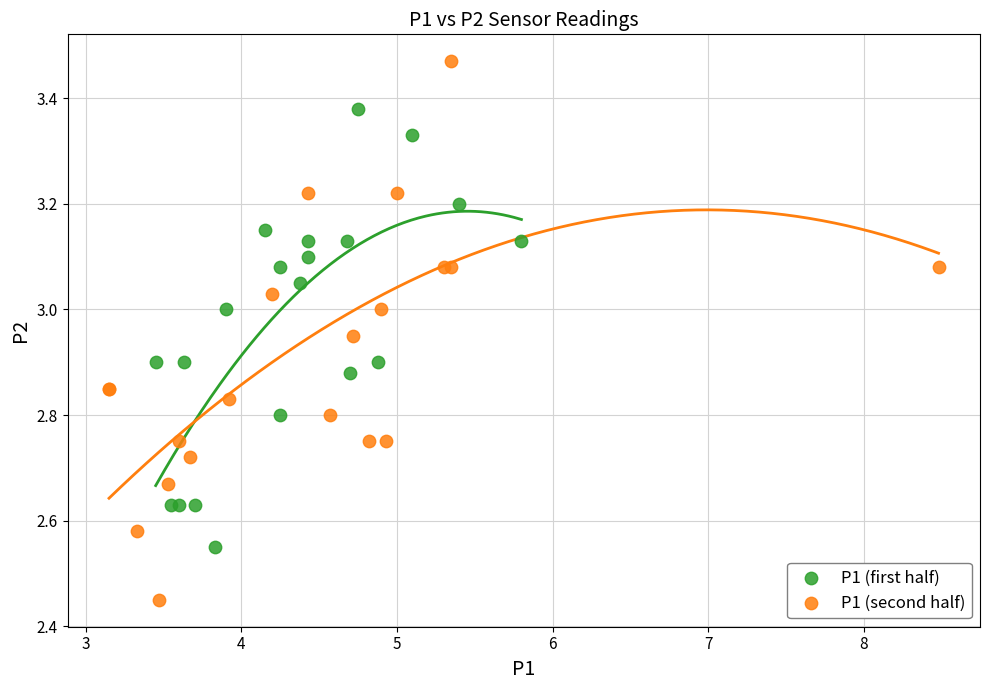

Which series contains the lowest Y value?

P1 (second half)